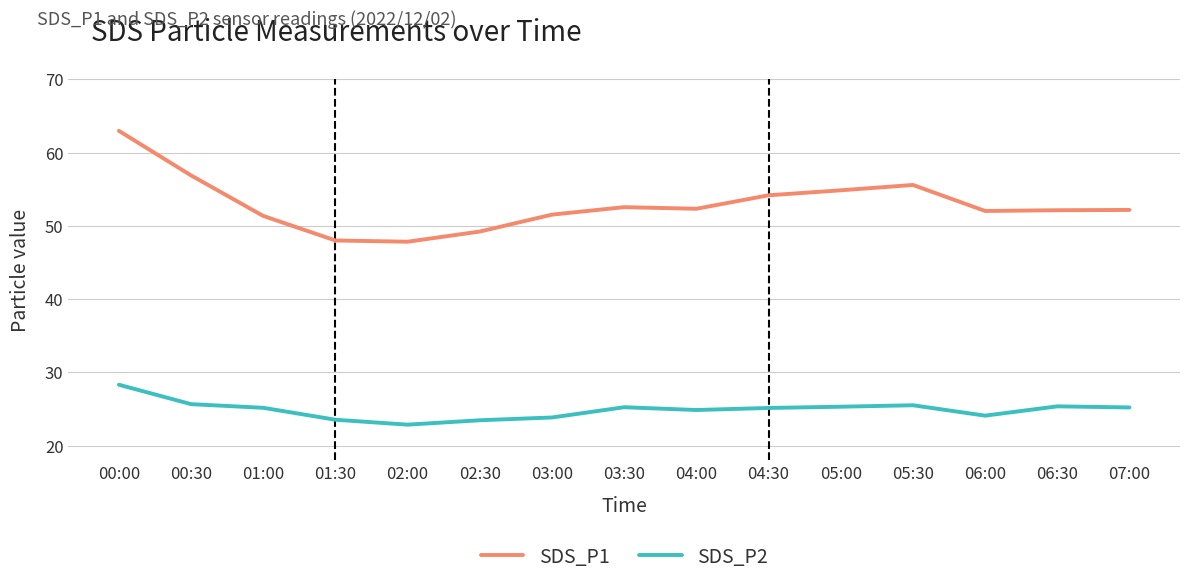

In SDS_P2, how many points are lower than both neighbors (excluding endpoints)?

3